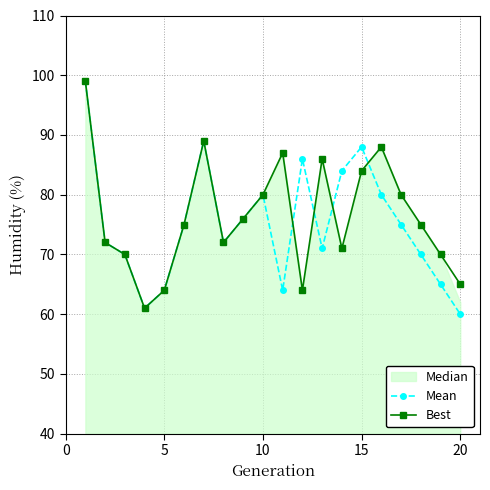

Does the chart display data point markers on the line(s)?

Yes